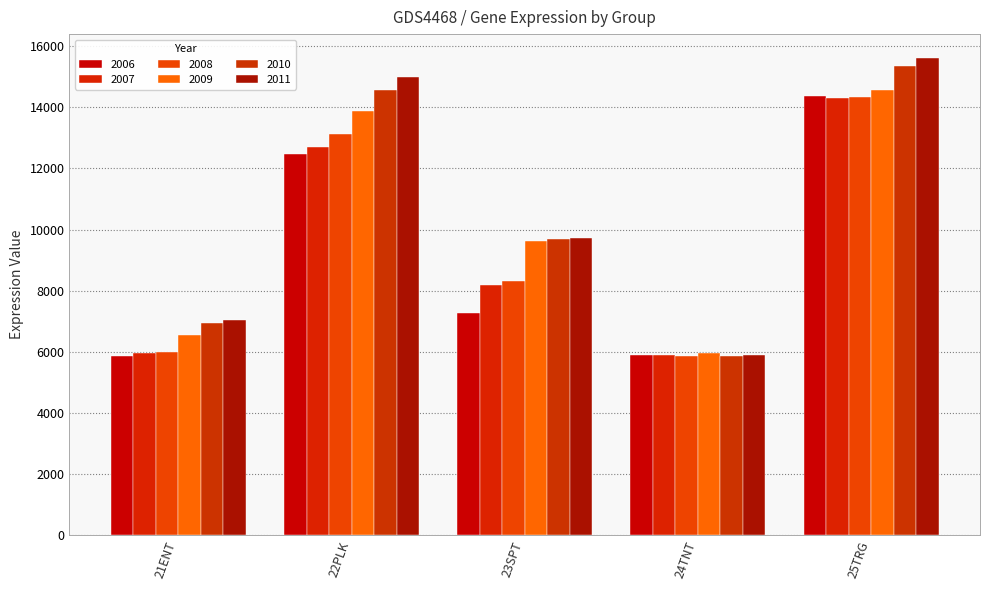

What is the average value of the 2006 series?

9172.3